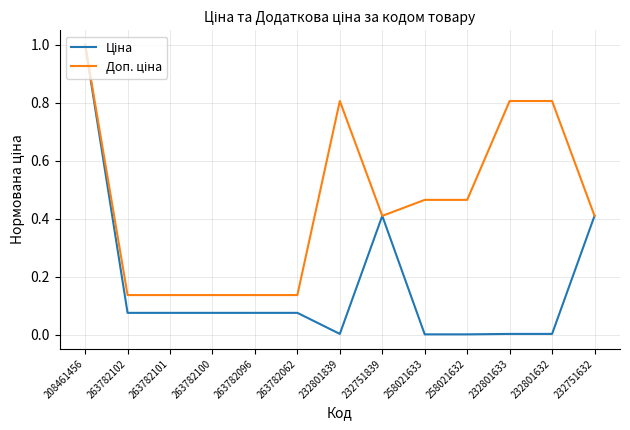

How many categories are shown in the chart?

13